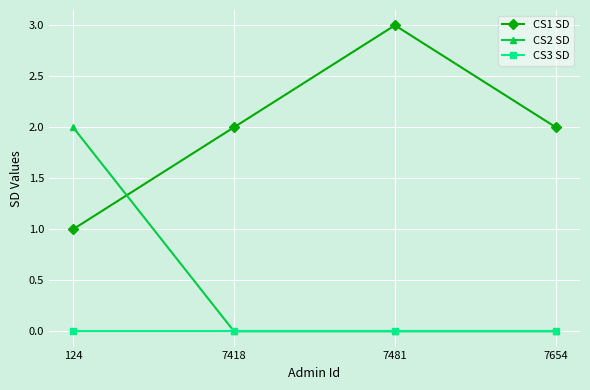

What is the maximum value shown in the chart?

3